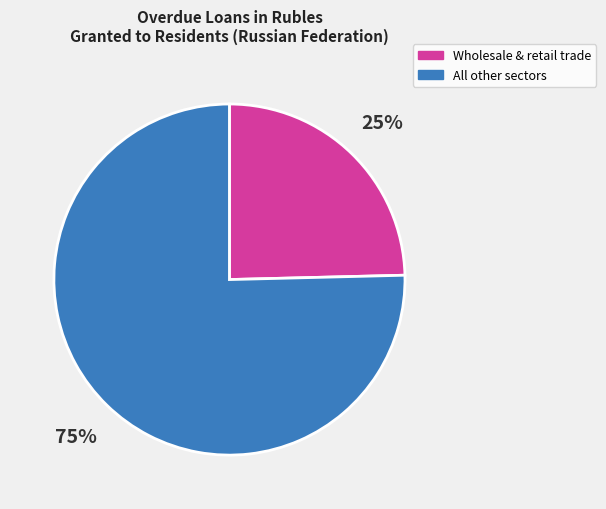

Does any single category account for the majority?

Yes